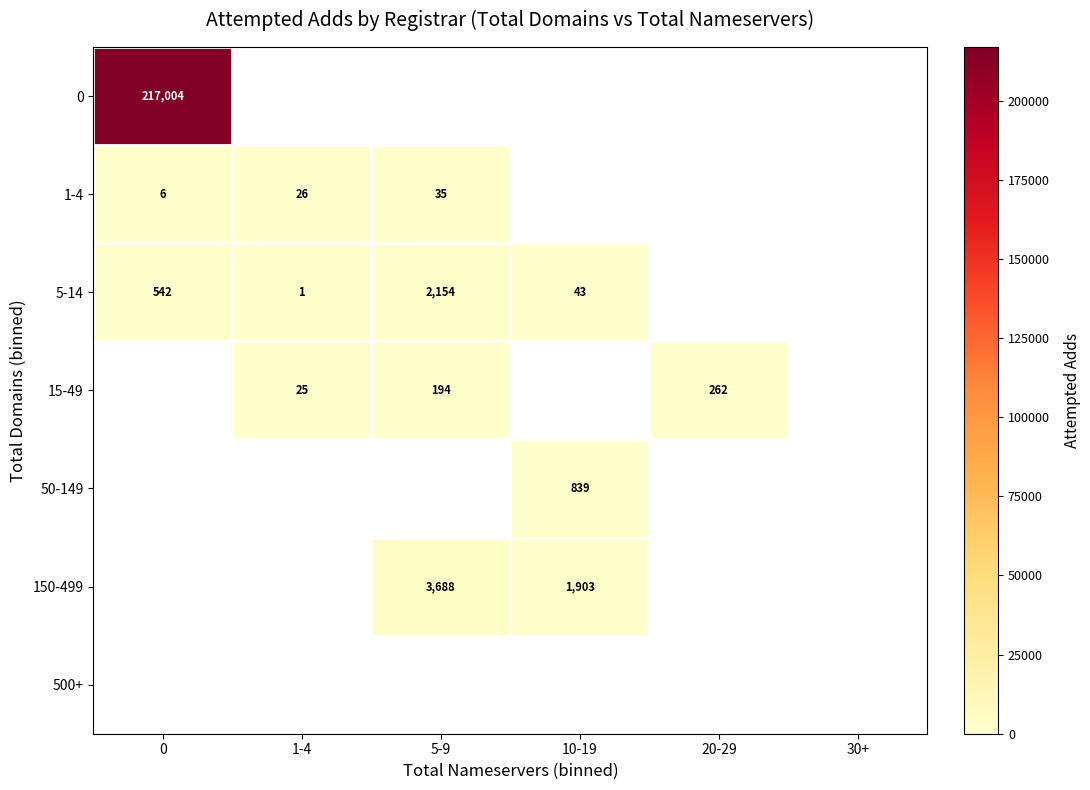

Between 1-4 and 5-9, which is larger?

5-9